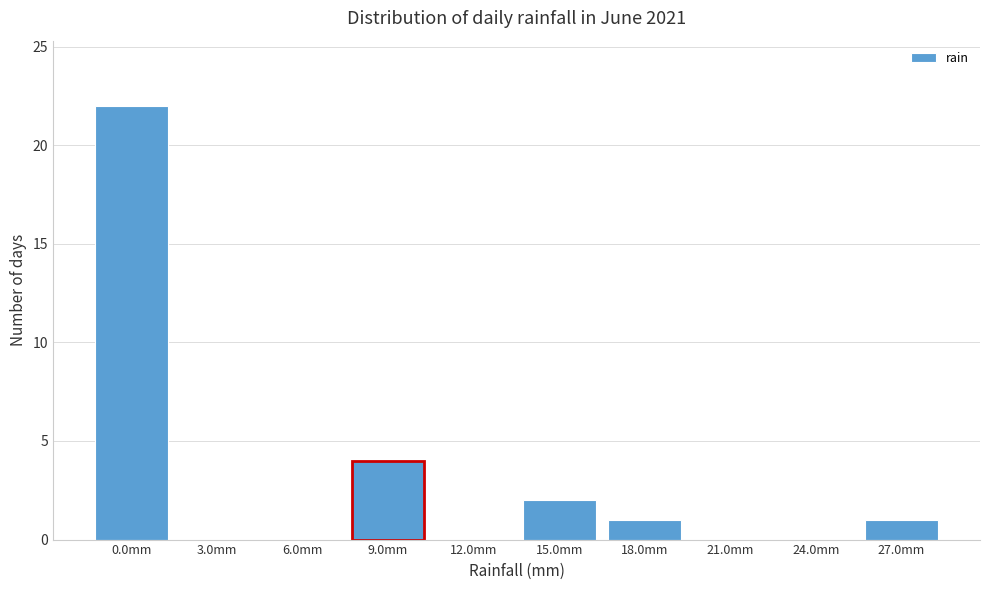

Reading left to right, what are all the values shown in this chart?

0.0mm=22	3.0mm=0	6.0mm=0	9.0mm=4	12.0mm=0	15.0mm=2	18.0mm=1	21.0mm=0	24.0mm=0	27.0mm=1